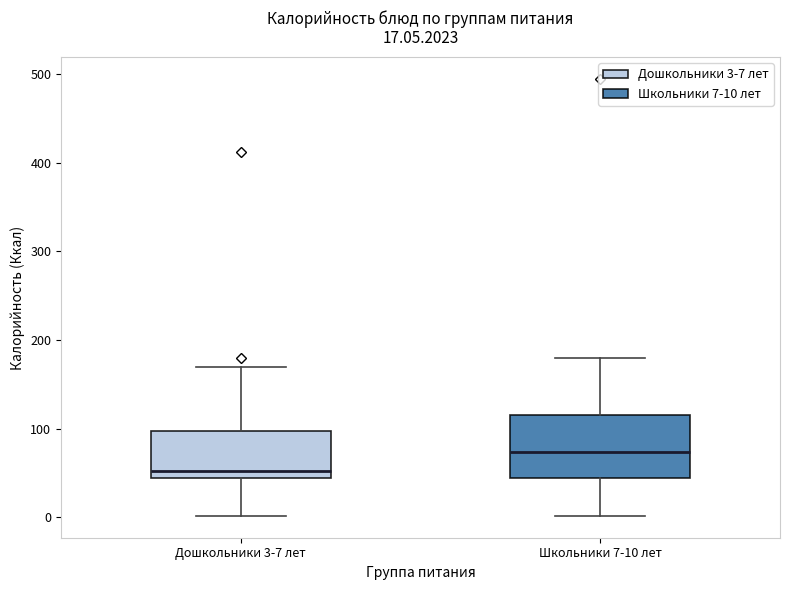

Which box has the highest median line?

Школьники 7-10 лет